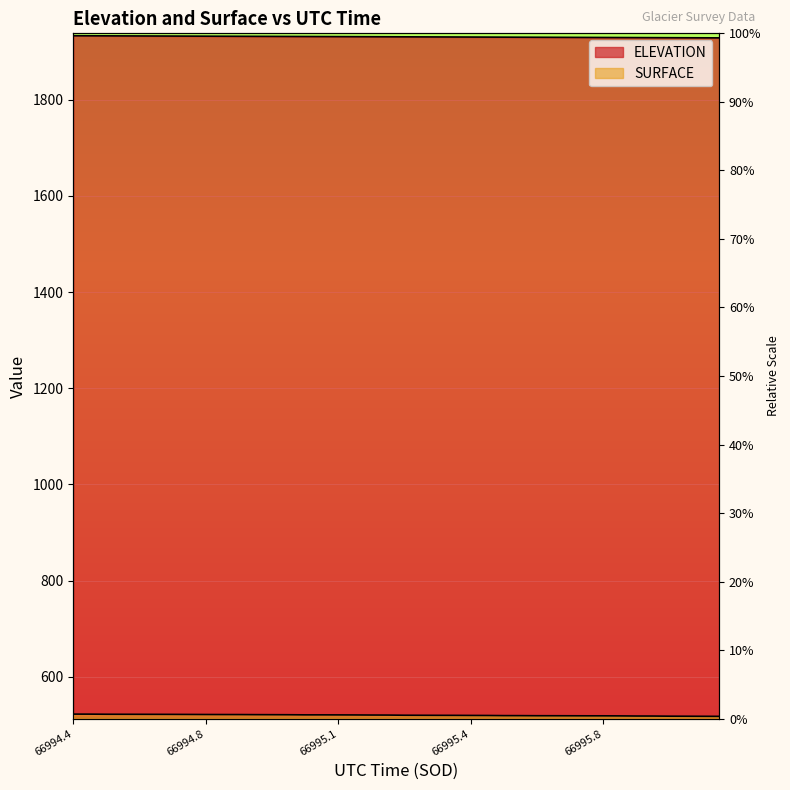

Rank the series at 66995.1367 from lowest to highest value.

SURFACE, ELEVATION